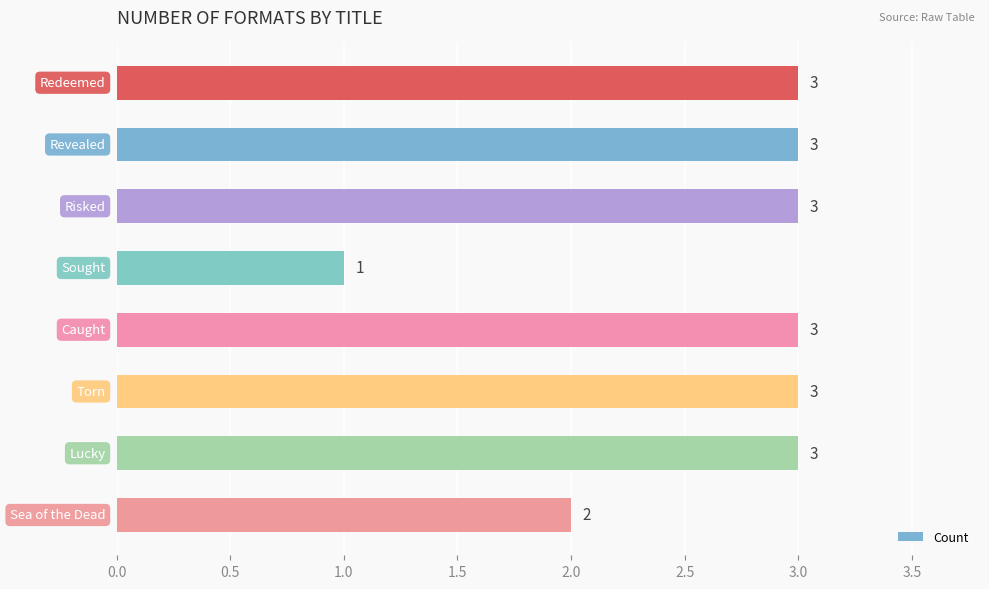

What is the sum of all values?

21